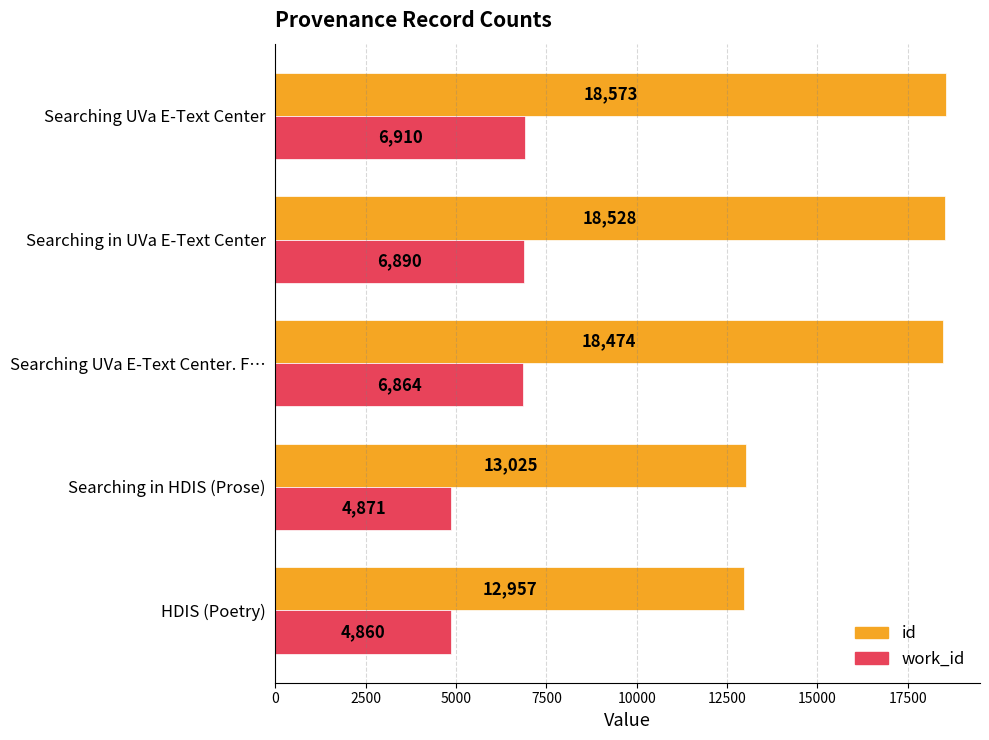

What is the difference between the maximum and minimum values in the id series?

5616.0